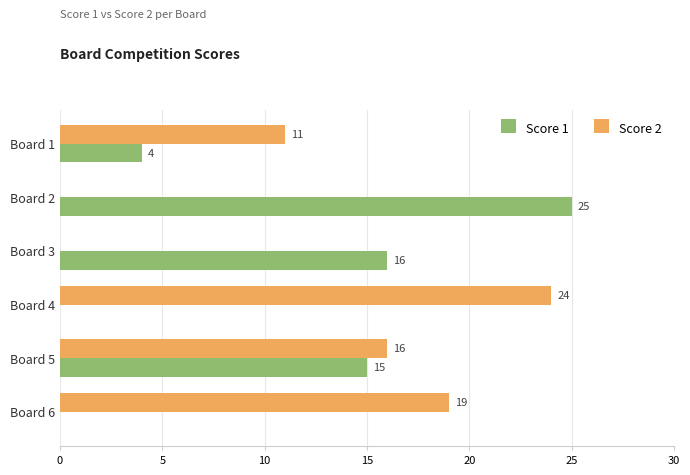

The value of Score 2 at Board 5 is 16. True or false?

True